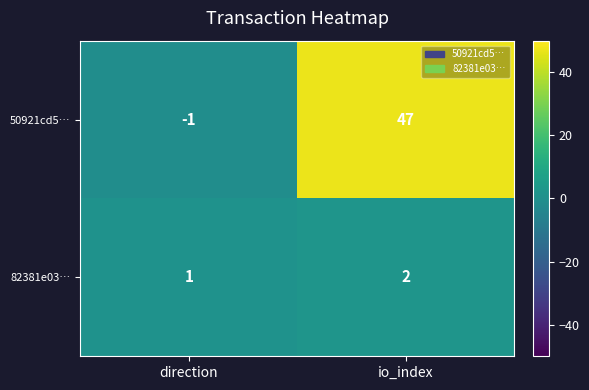

The 50921cd5… series shows 47 at io_index. True or false?

True